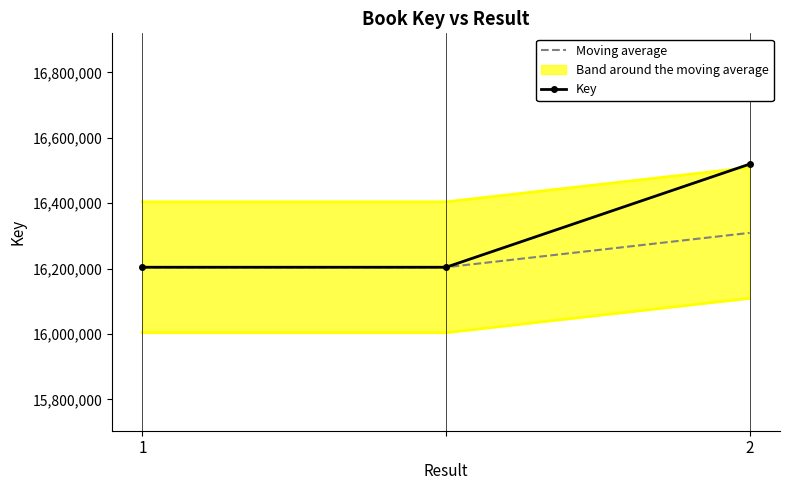

What is the average value of the Moving average series?

16239053